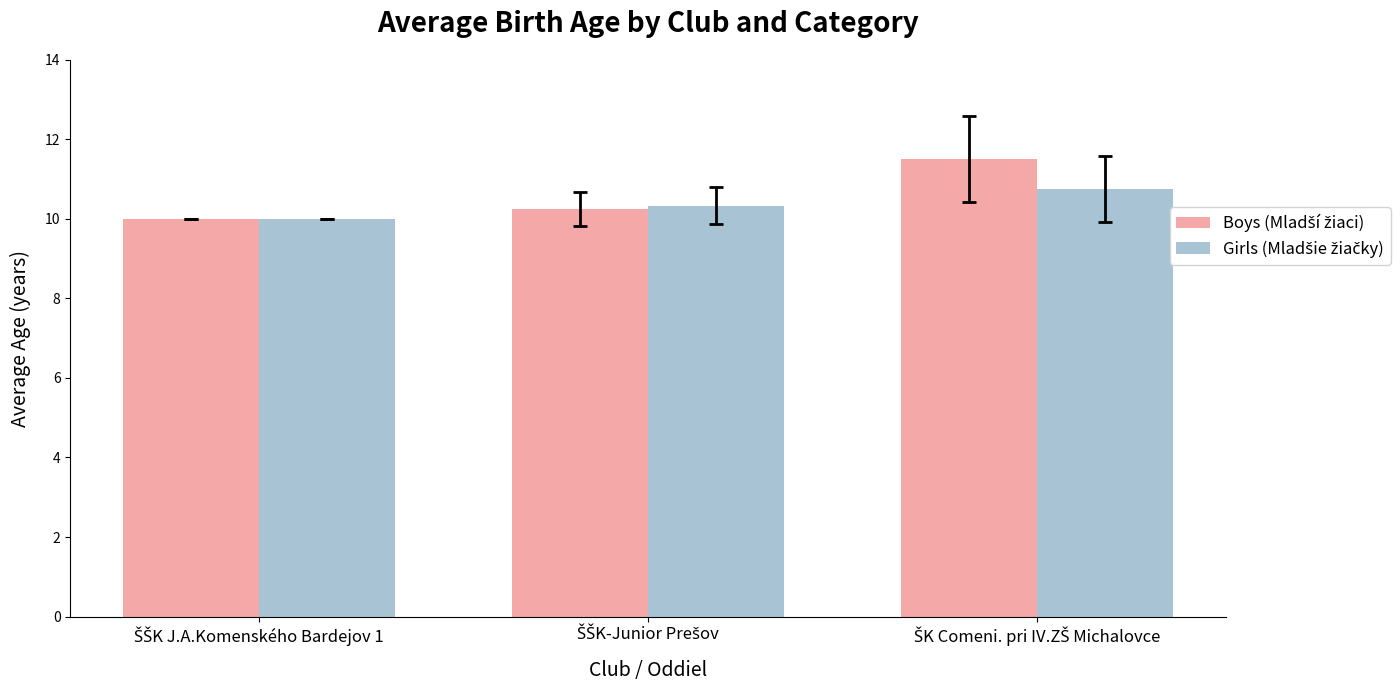

What is the maximum value shown in the chart?

11.5